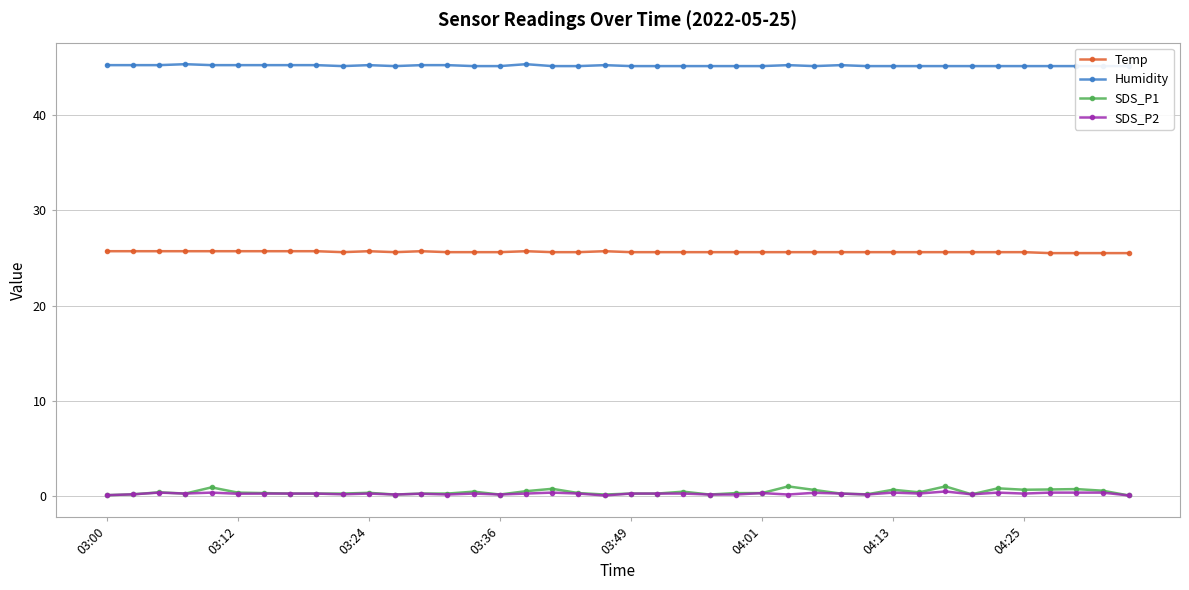

What is the highest value of the SDS_P1 series?

1.1